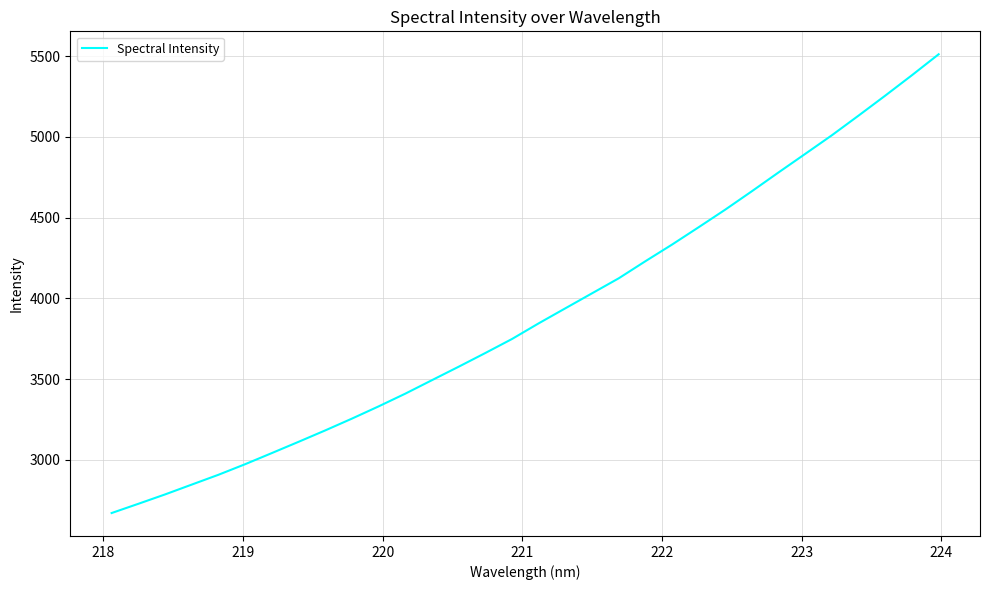

What is the difference between the maximum and minimum values?

2841.9